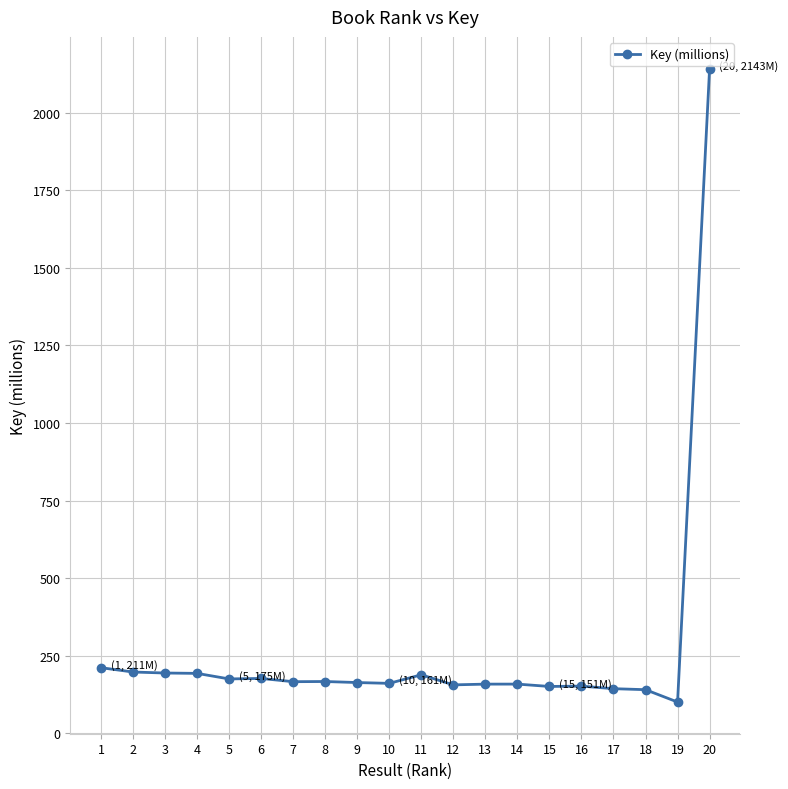

Does the chart display data point markers on the line(s)?

Yes